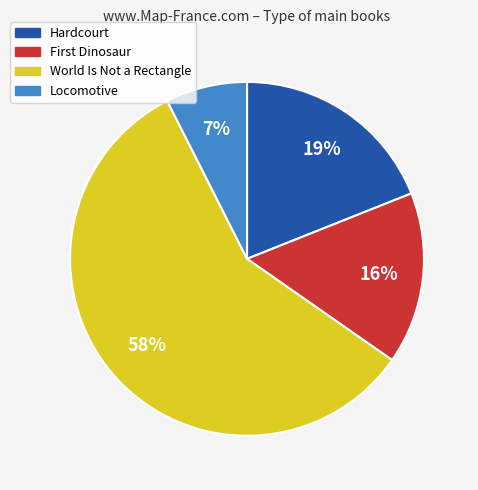

Is it true that Locomotive is 1% of the pie?

False